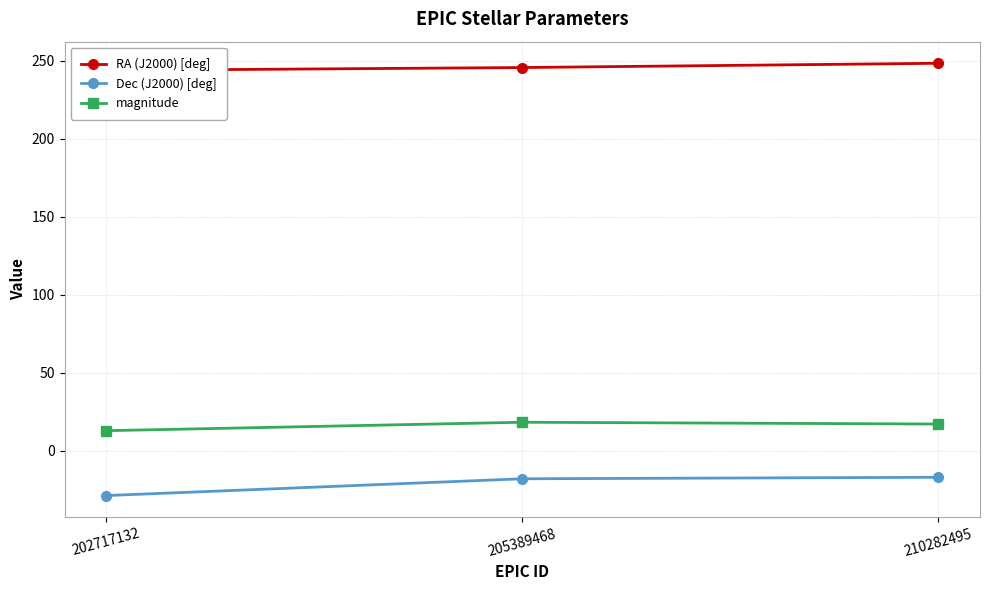

At which label does magnitude reach its minimum?

202717132